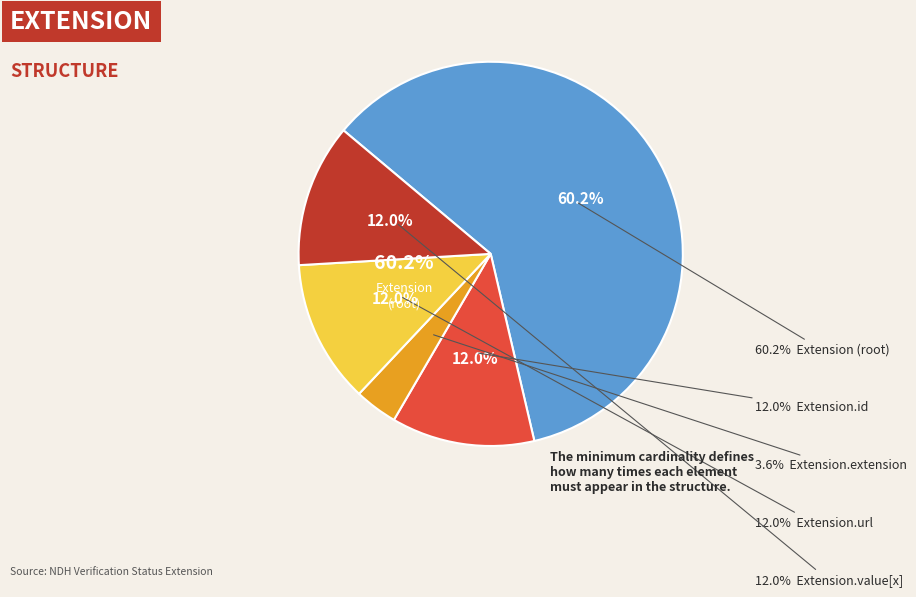

How many slices are in this pie chart?

5